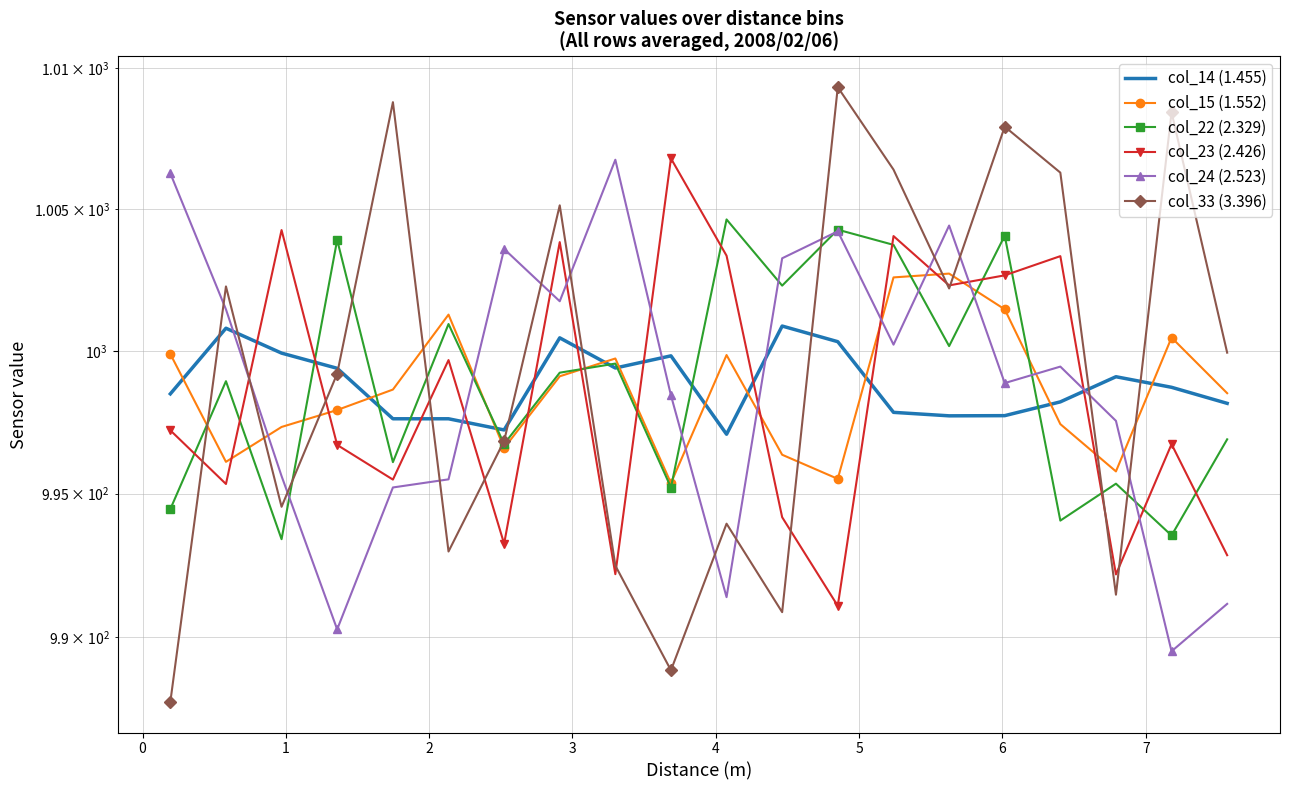

At which category does col_22 (2.329) reach its first local valley?

1